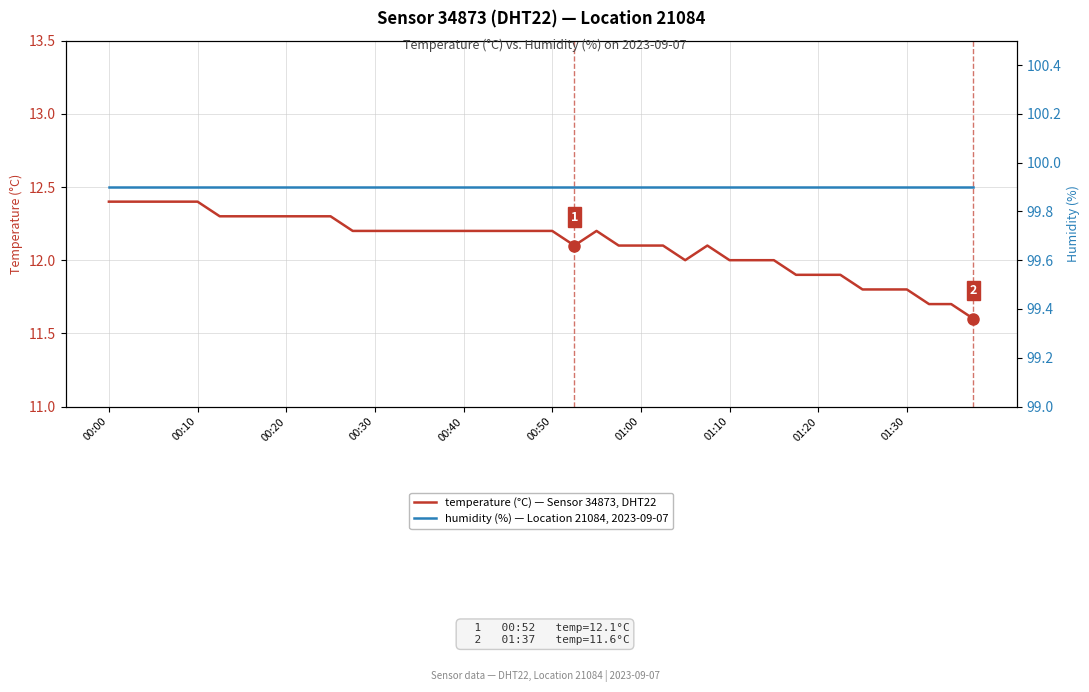

Which series changed the most between 00:30 and 01:30?

temperature (°C)